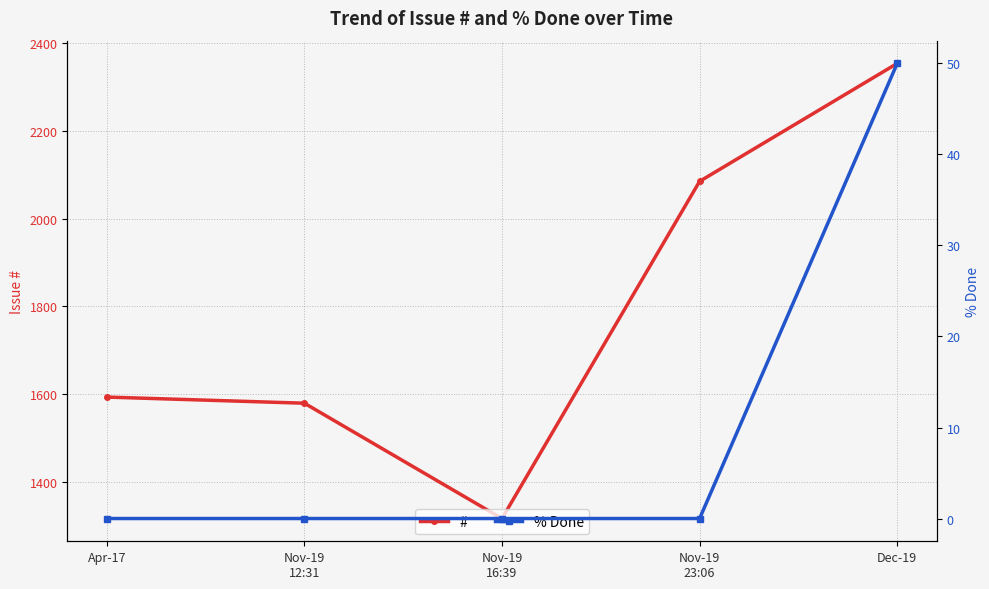

True or false: # and % Done intersect in this chart.

False